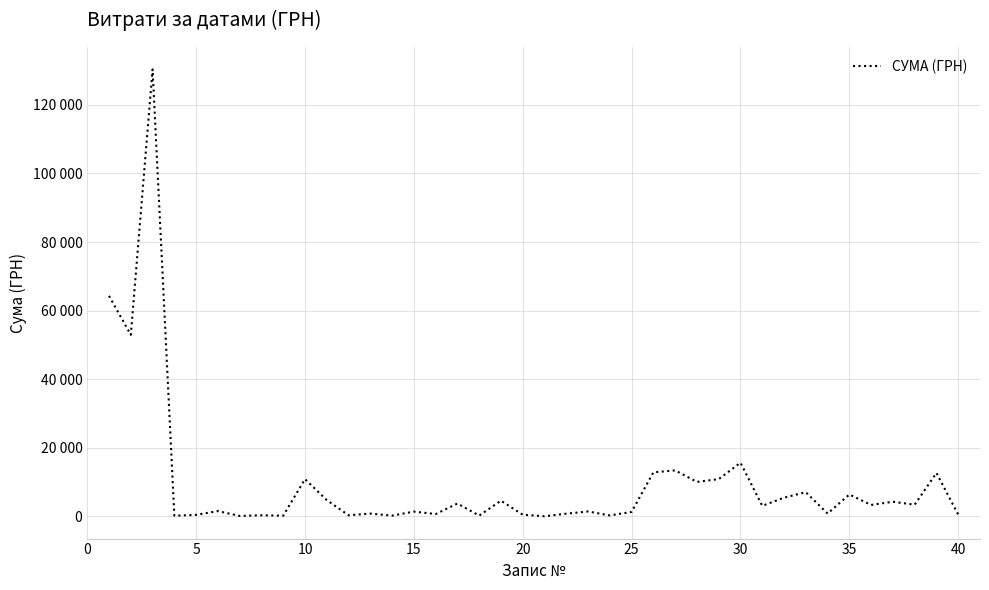

Does the chart display data point markers on the line(s)?

No